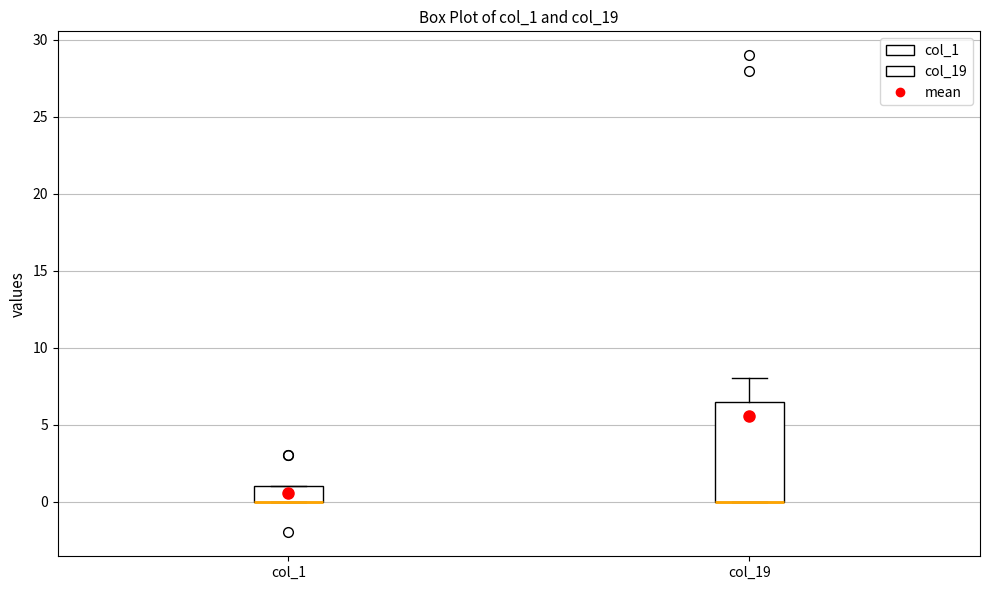

Comparing the boxes themselves (not the whiskers), which one is the tallest?

col_19